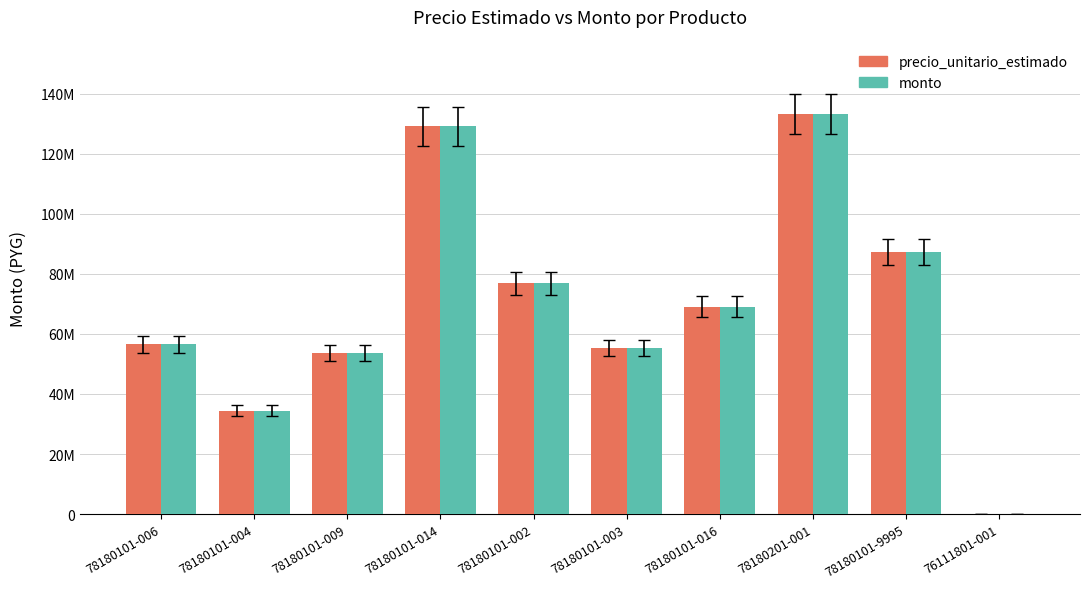

Are the bars grouped side by side (vs. stacked)?

Yes